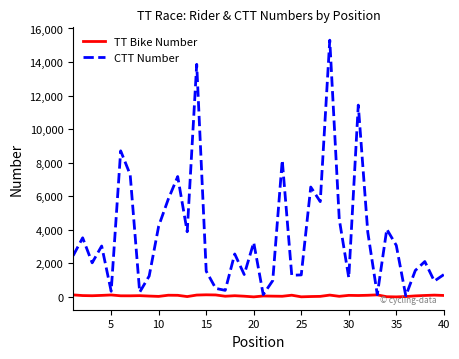

Which series has the widest spread of values?

CTT Number